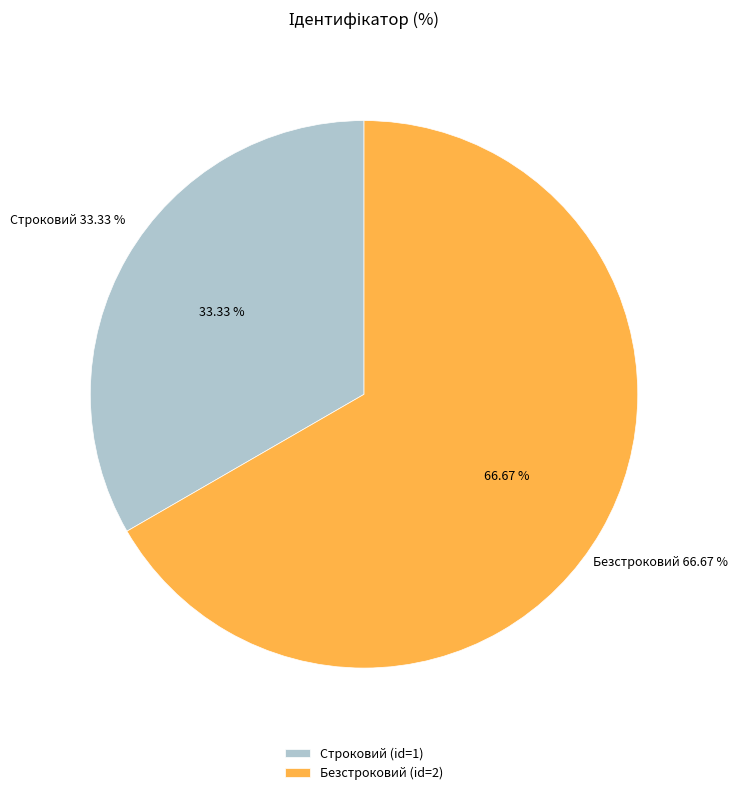

Which slice is the smallest?

Строковий